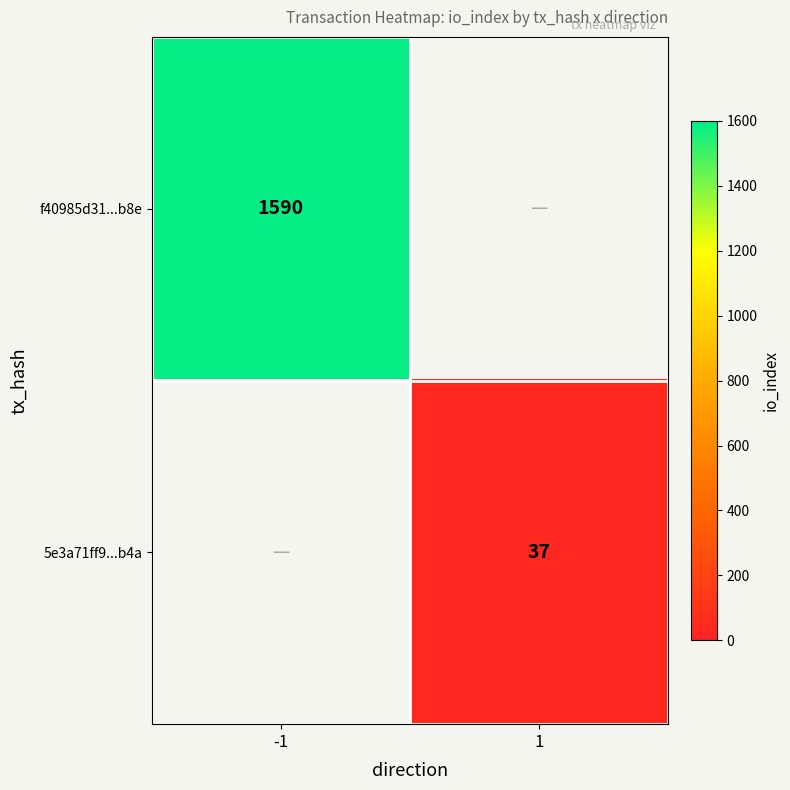

Is the value of f40985d31...b8e at -1 greater than the value of 5e3a71ff9...b4a at 1?

Yes